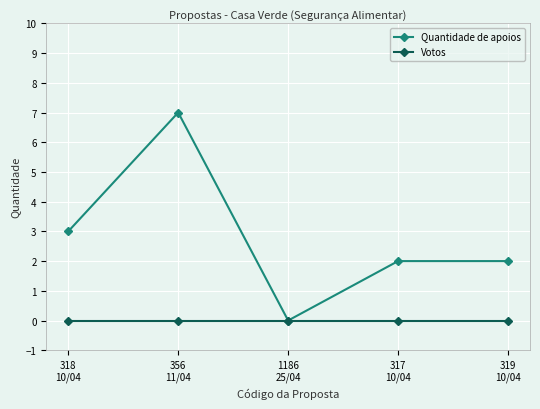

Which series changed the most between 356
11/04 and 317
10/04?

Quantidade de apoios